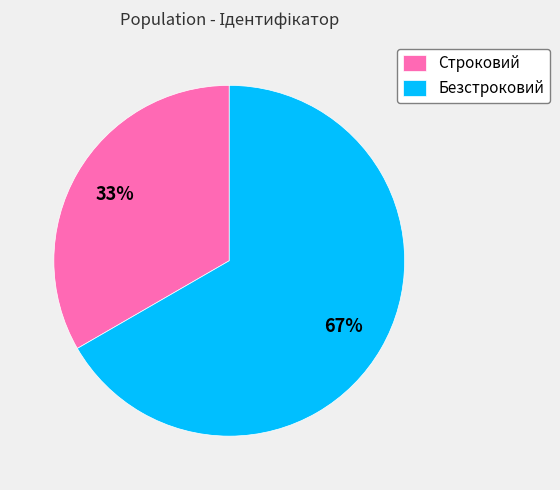

What is the largest slice in the pie chart?

Безстроковий